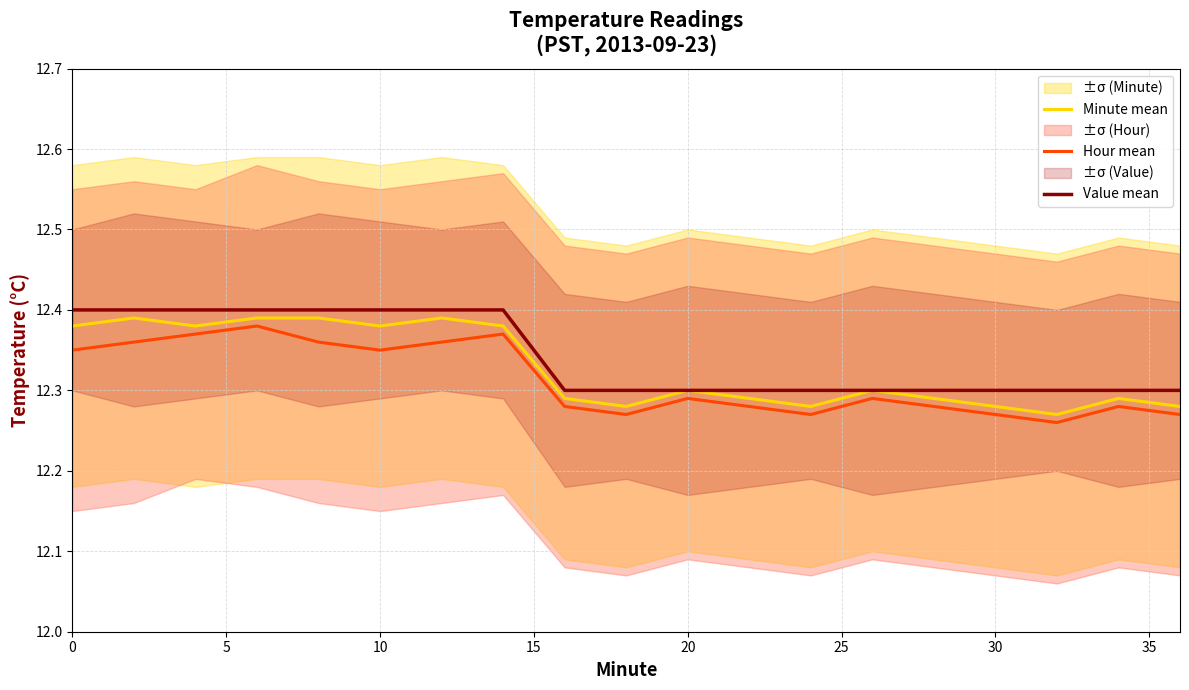

Count the number of data series in this chart.

3